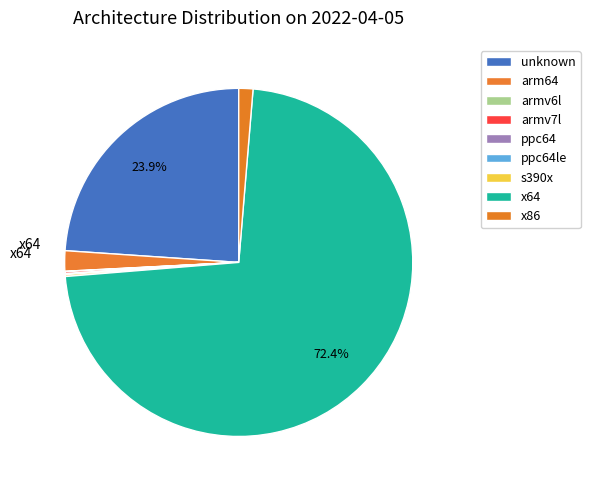

Is the sum of ppc64le and unknown greater than half?

No